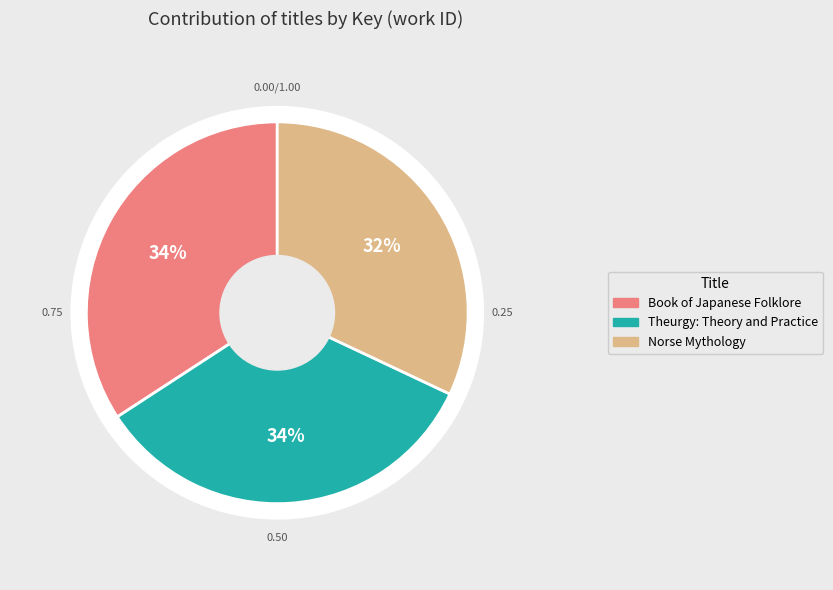

How many slices are in this pie chart?

3